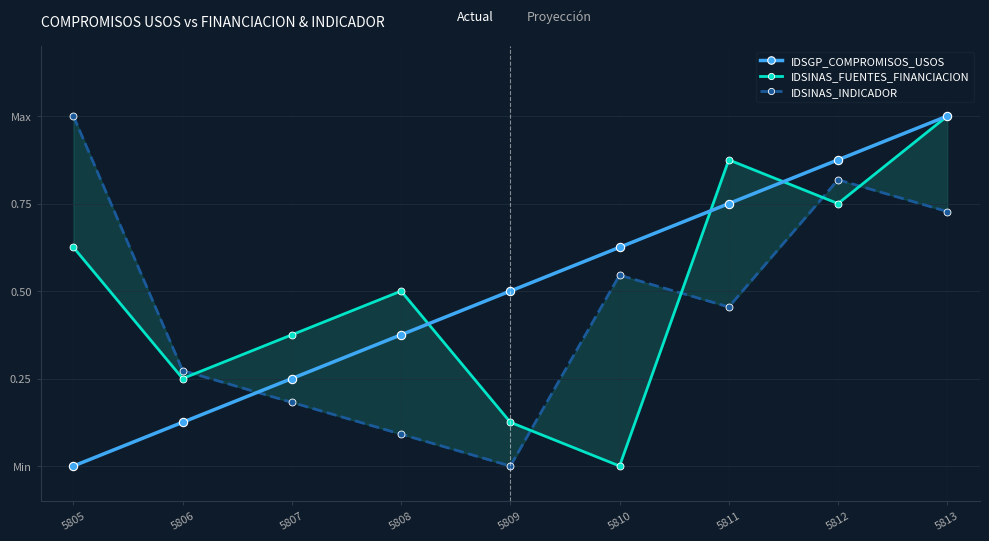

What is the value of the IDSINAS_FUENTES_FINANCIACION point at the 5th from the left?

0.1